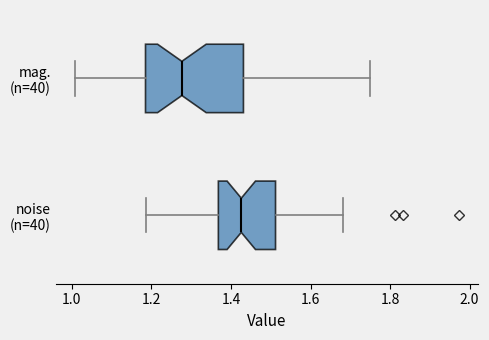

Reading bottom to top, read every box against the x-axis: the position of its median line, the range the box covers, and the ends of its whiskers. The values are not printed on the chart, so give them approximately, as read against the axis.

noise (n=40): median 1.42, box 1.36 to 1.52, whiskers 1.18 to 1.68
mag. (n=40): median 1.28, box 1.18 to 1.44, whiskers 1.00 to 1.74